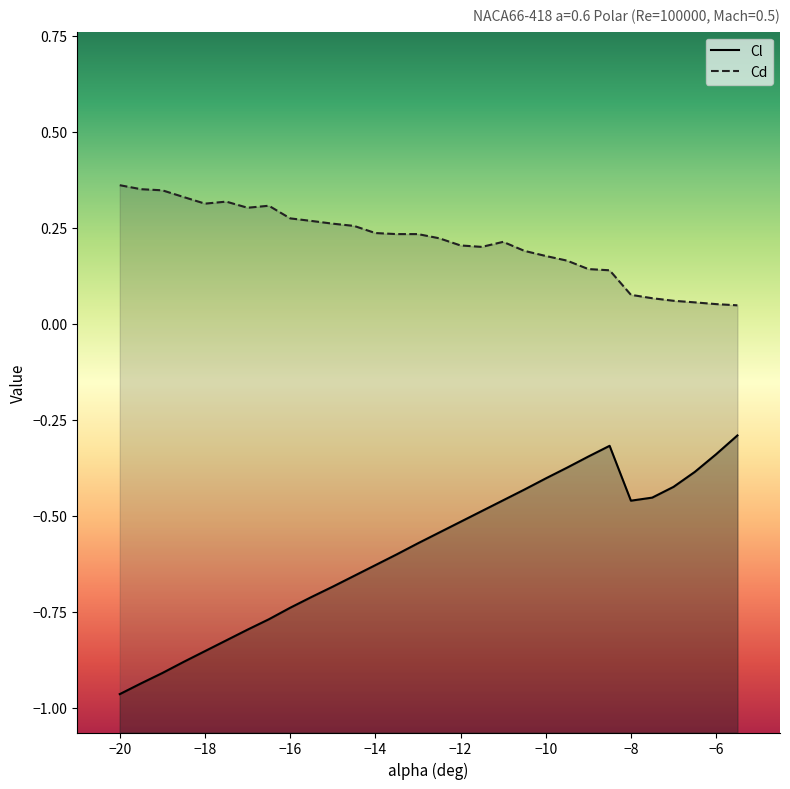

True or false: Cd and Cl cross at least once.

False